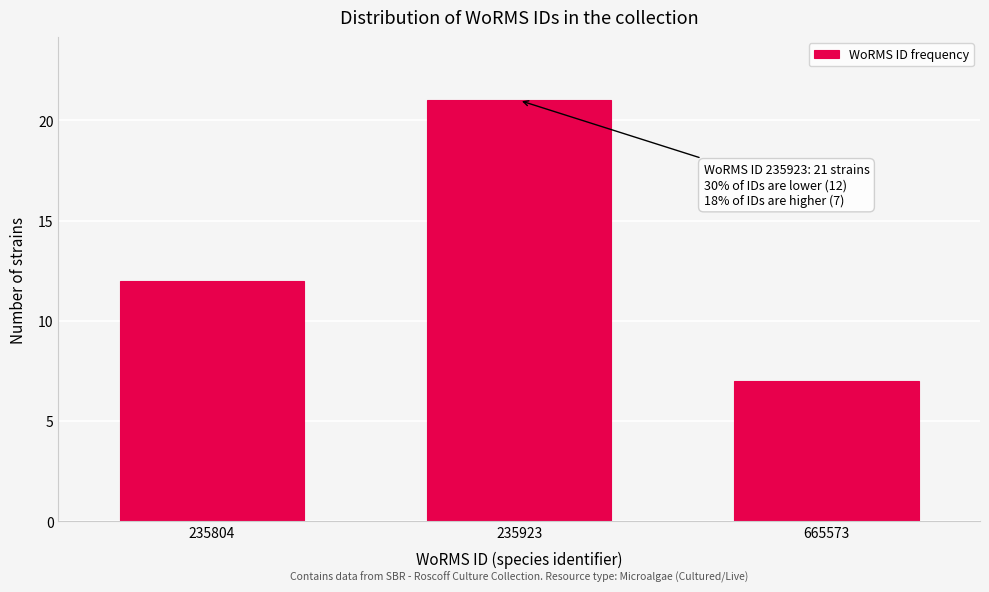

Reading left to right, transcribe all the data shown in this chart.

235804=12	235923=21	665573=7